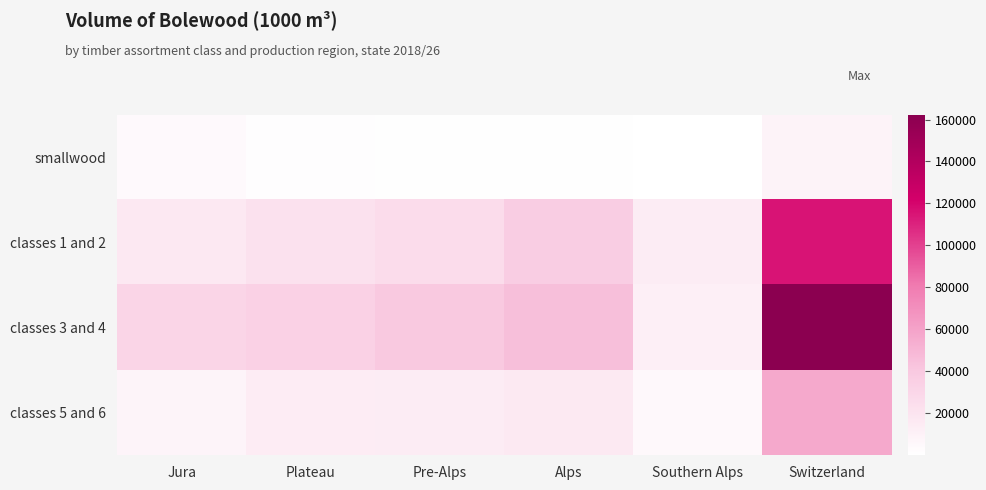

Reading right to left, extract all data points from this chart.

smallwood: Switzerland=8566	Southern Alps=158	Alps=1203	Pre-Alps=1170	Plateau=1779	Jura=4256
classes 1 and 2: Switzerland=115155	Southern Alps=14309	Alps=36259	Pre-Alps=25920	Plateau=22023	Jura=16645
classes 3 and 4: Switzerland=162285	Southern Alps=12138	Alps=45178	Pre-Alps=39692	Plateau=34087	Jura=31190
classes 5 and 6: Switzerland=56736	Southern Alps=4900	Alps=16346	Pre-Alps=14137	Plateau=13580	Jura=7773